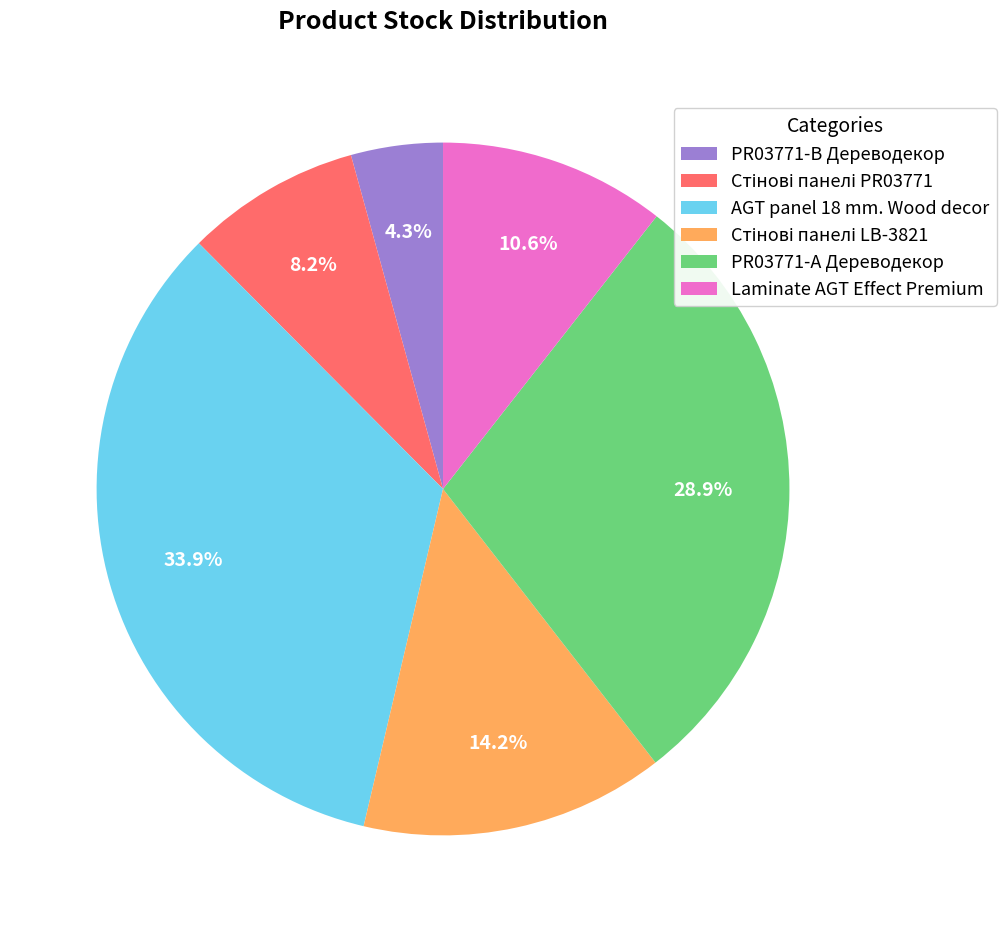

What percentage do PR03771-B Дереводекор and Laminate AGT Effect Premium together represent?

14.9%